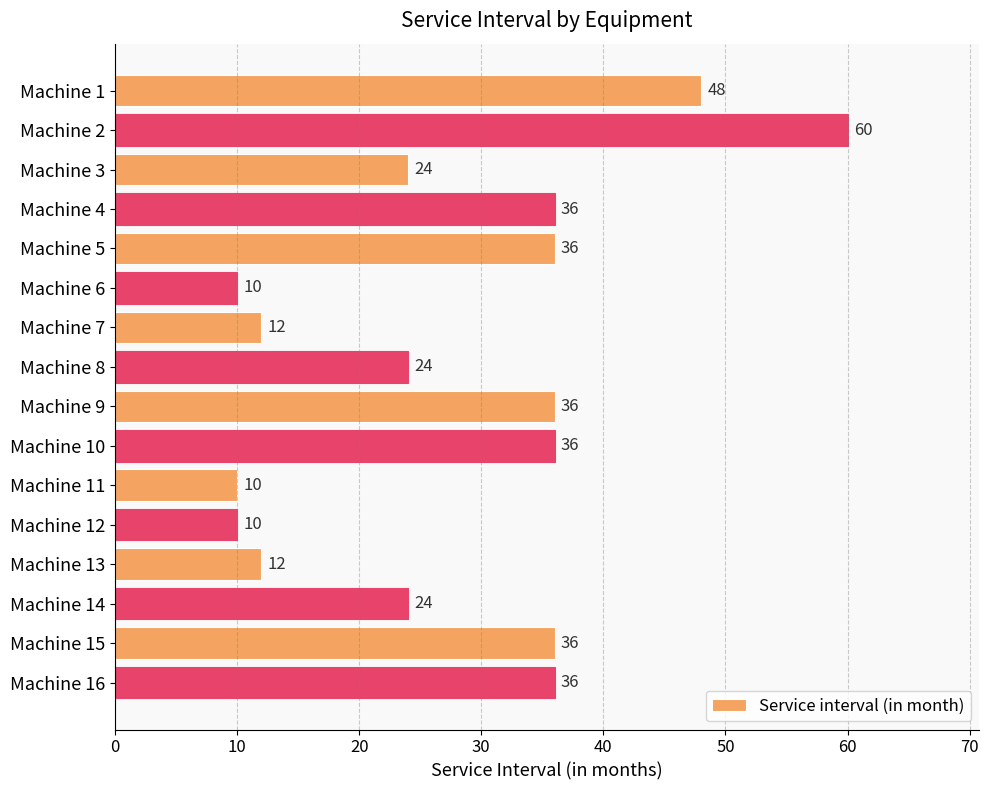

What is the difference between the second highest and second lowest values?

38